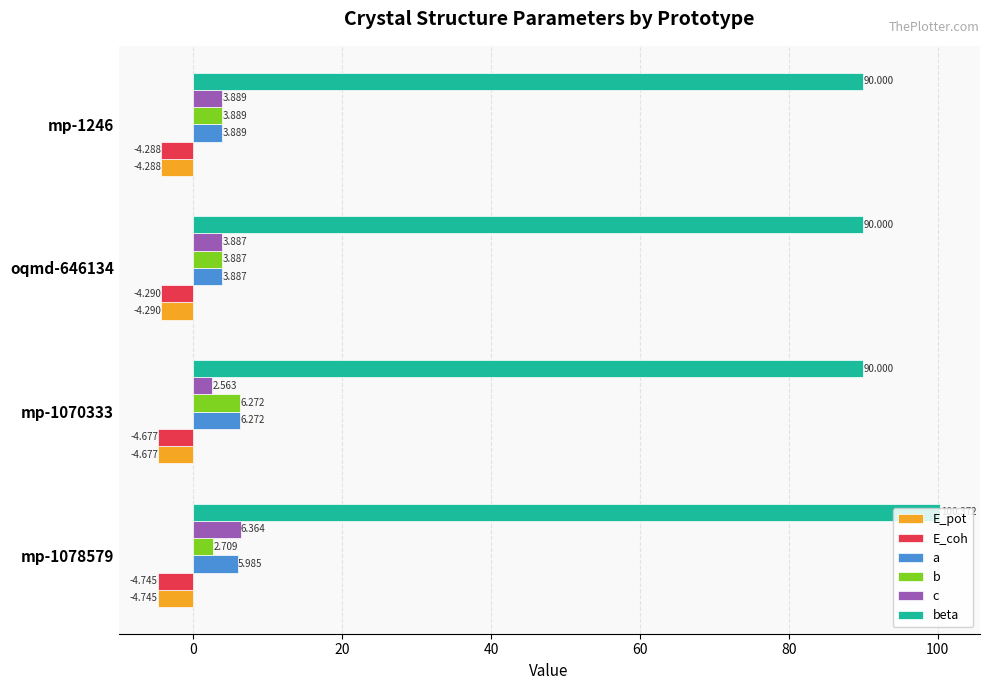

Which series has the largest total across all categories?

beta